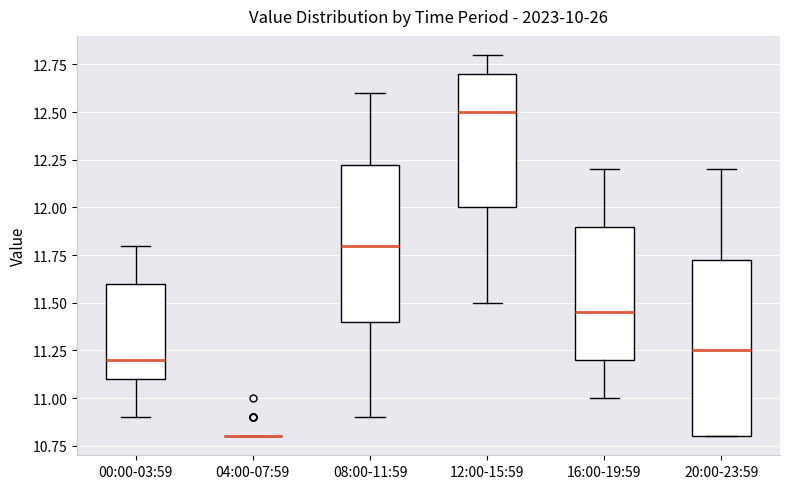

Where does the median line of the box for 00:00-03:59 sit on the y-axis? The values are not printed on the chart, so give them approximately, as read against the axis.

11.20